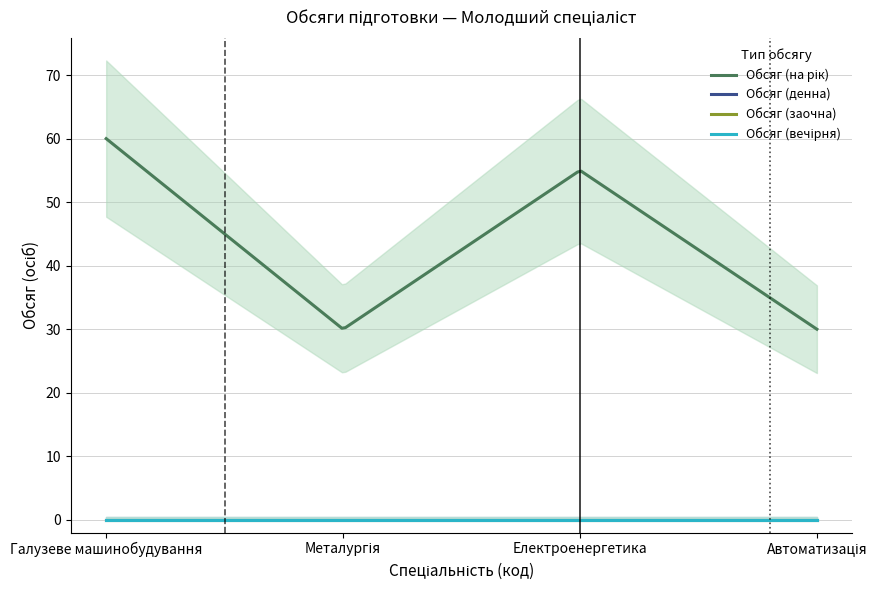

Which series has the largest total across all categories?

Обсяг (на рік)